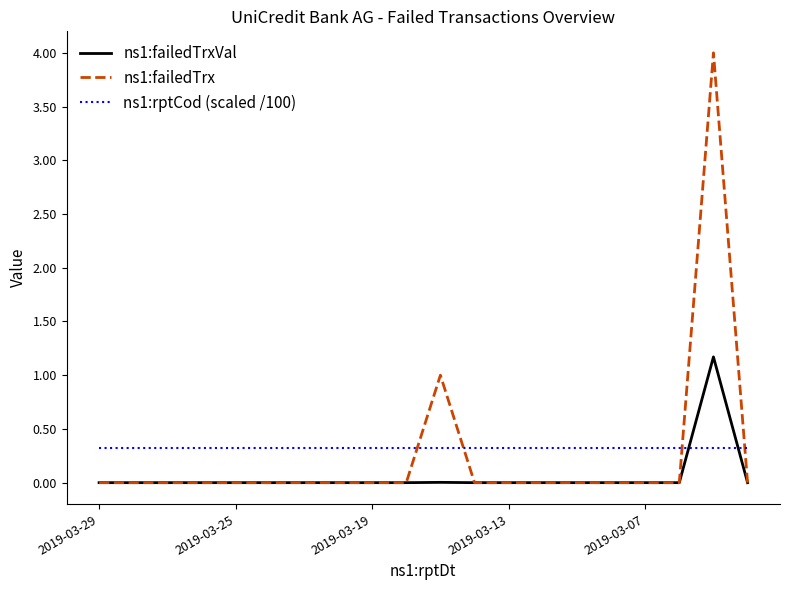

Rank the series by their maximum value, from lowest to highest.

ns1:rptCod (scaled /100), ns1:failedTrxVal, ns1:failedTrx